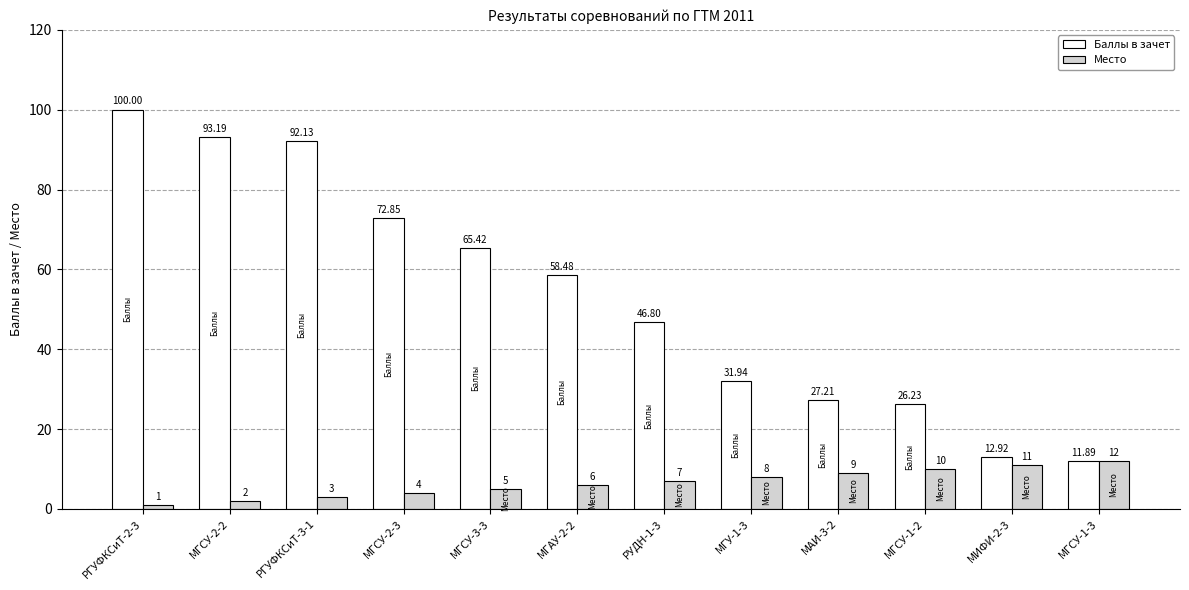

What is the difference between the second highest and minimum values in the Баллы в зачет series?

81.3